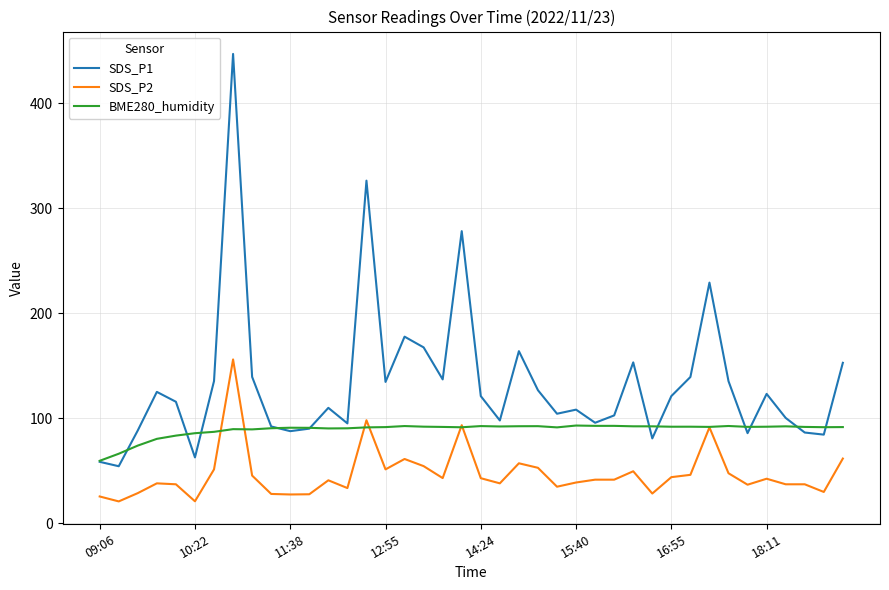

What is the highest value of the SDS_P1 series?

447.1